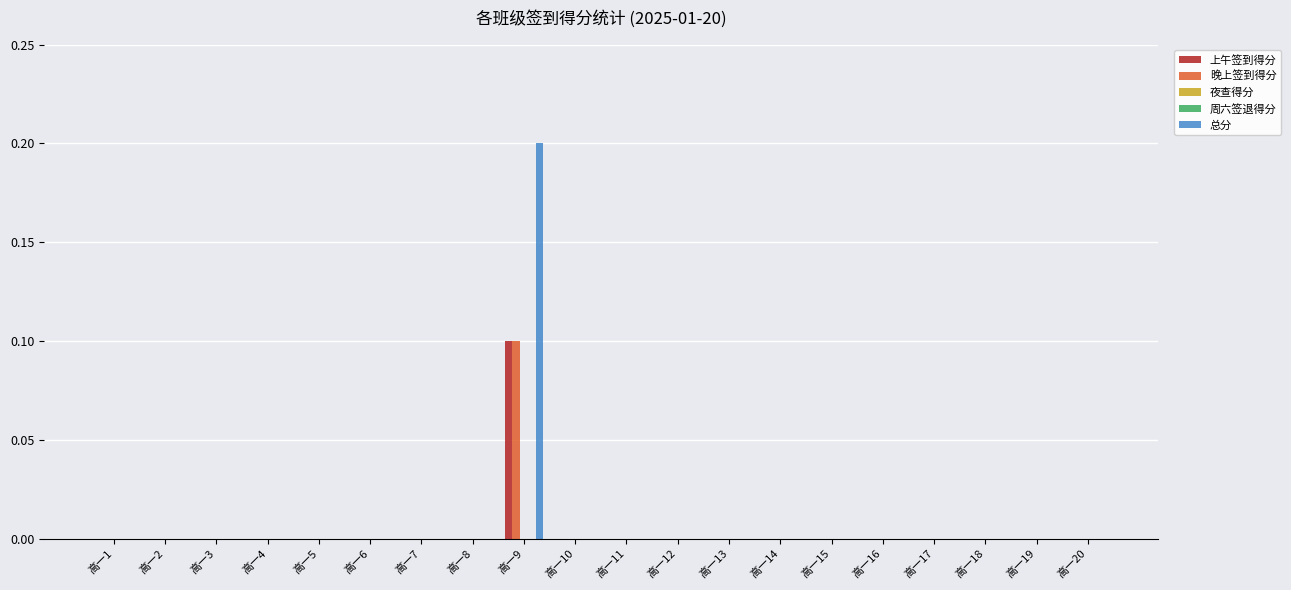

Is the value of 上午签到得分 at 高一10 greater than the value of 总分 at 高一15?

No